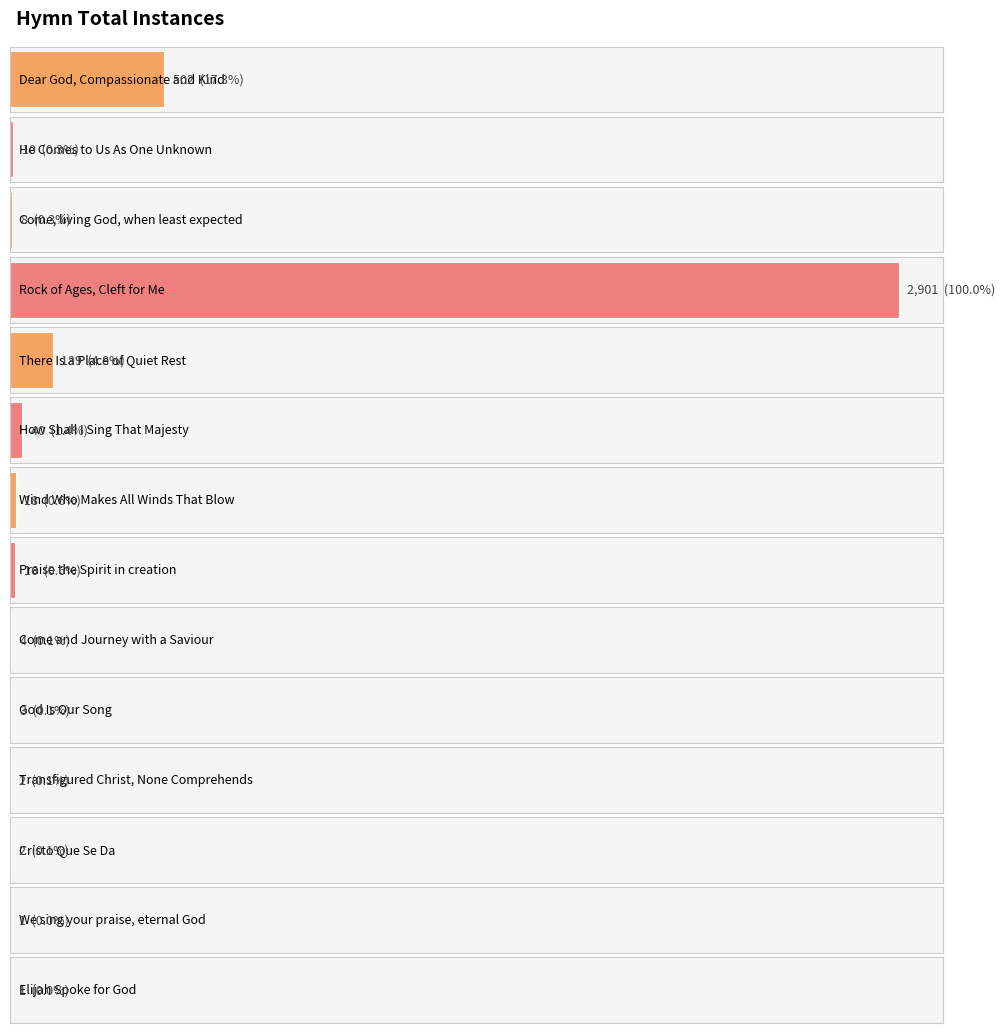

Are the bars horizontal?

Yes